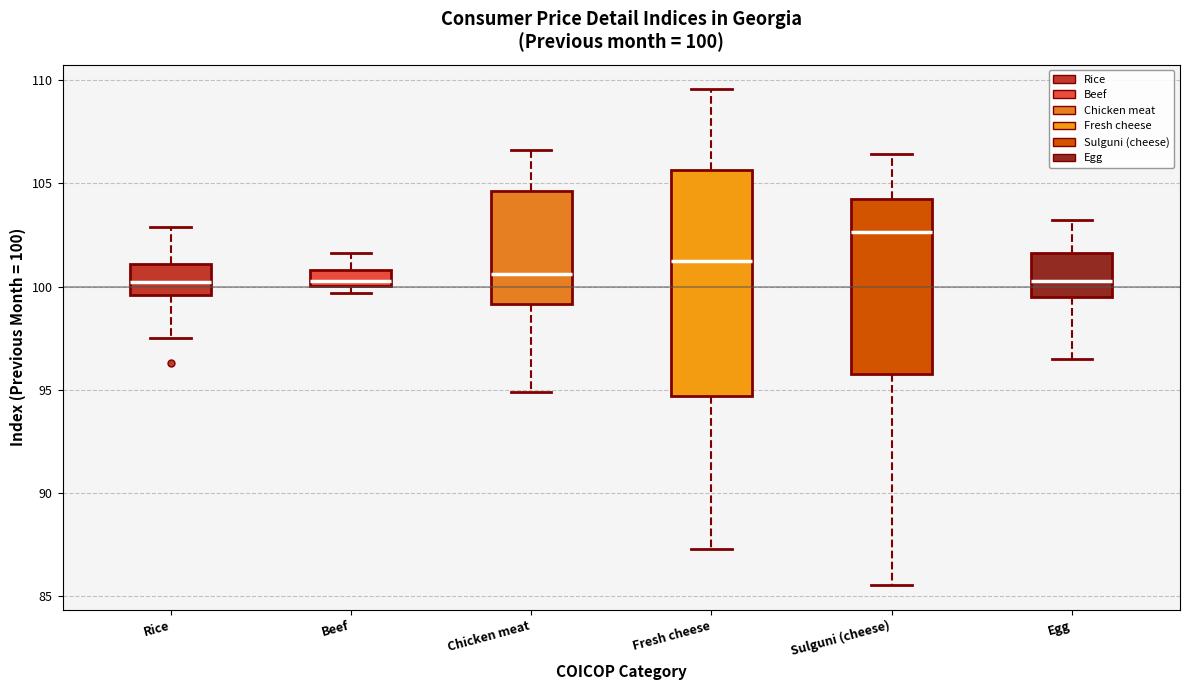

Which box's median line is the highest?

Sulguni (cheese)